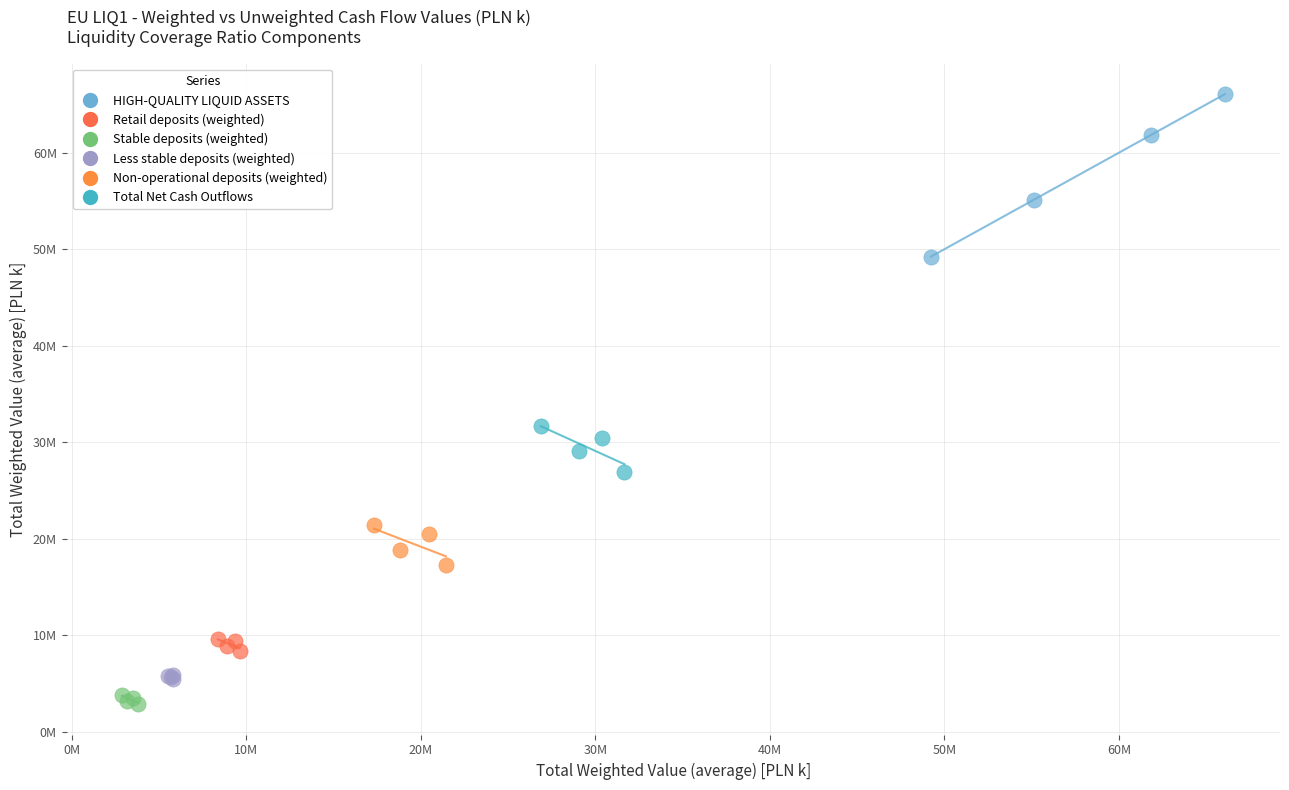

Which series contains the highest Y value?

HIGH-QUALITY LIQUID ASSETS